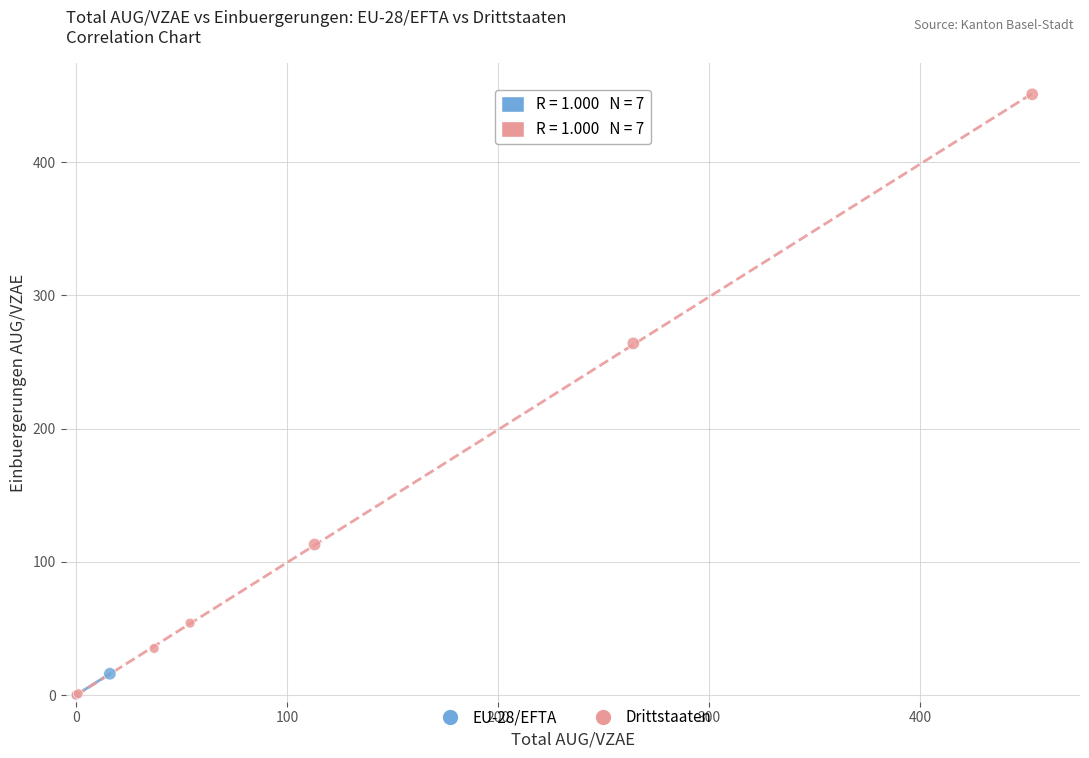

Which series has the largest Y range (max minus min)?

Drittstaaten